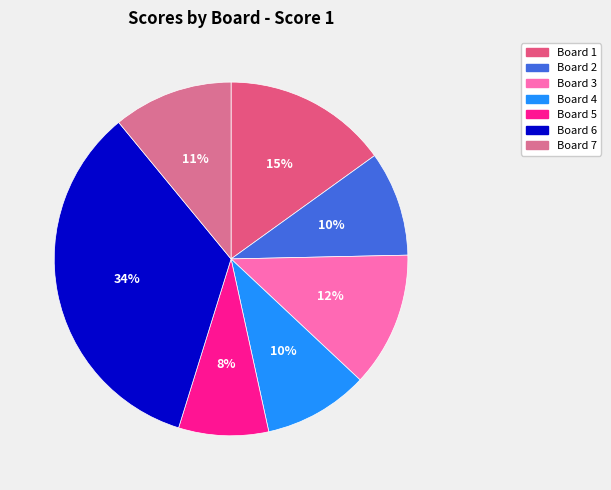

True or false: Board 1 accounts for 15% of the total.

True